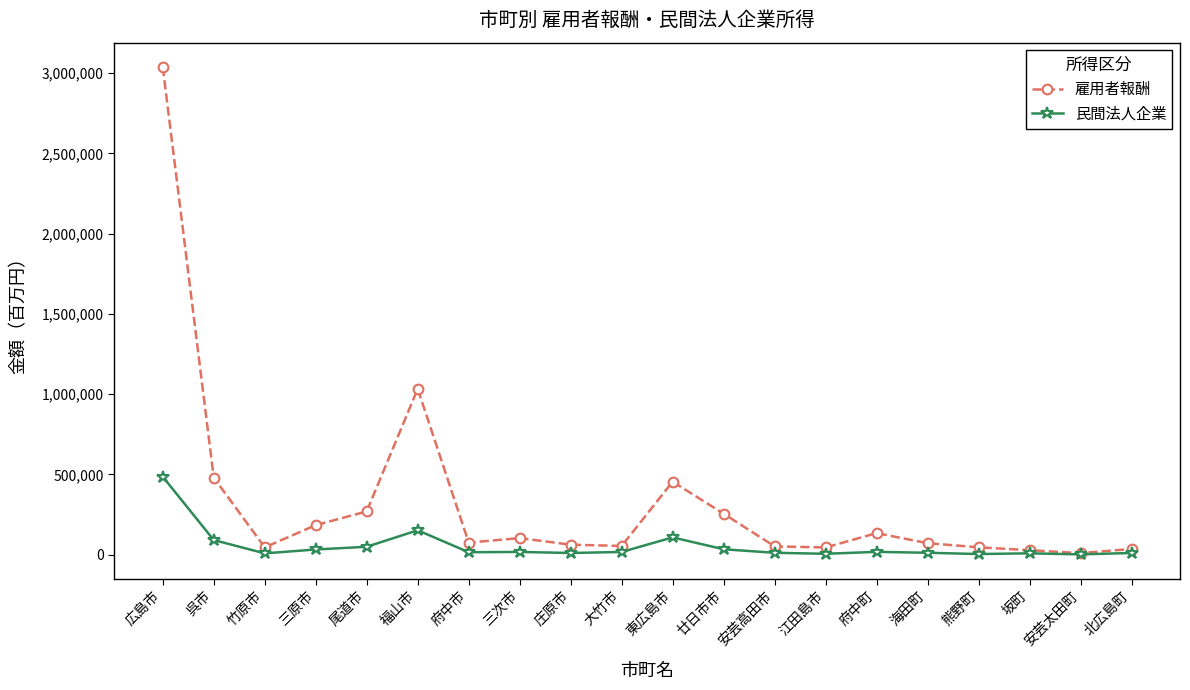

Which series changed the most between 廿日市市 and 熊野町?

雇用者報酬